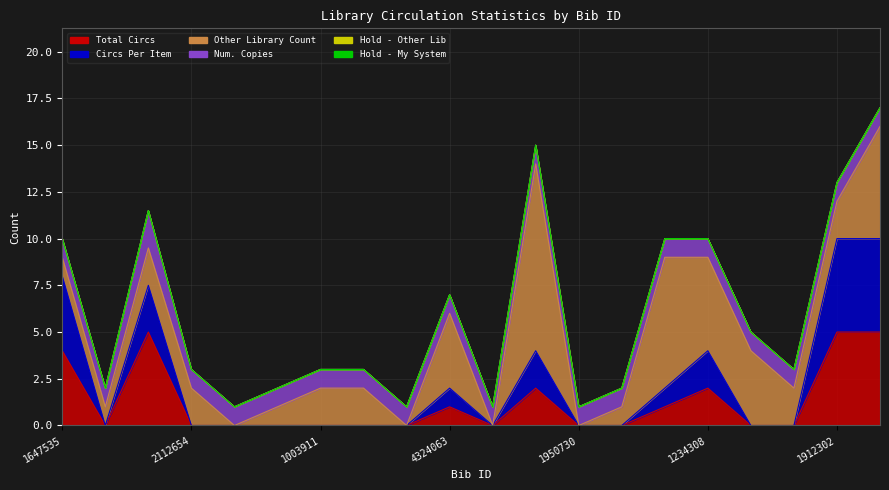

True or false: Hold - My System has a value of 0.0 at 3546990.

True